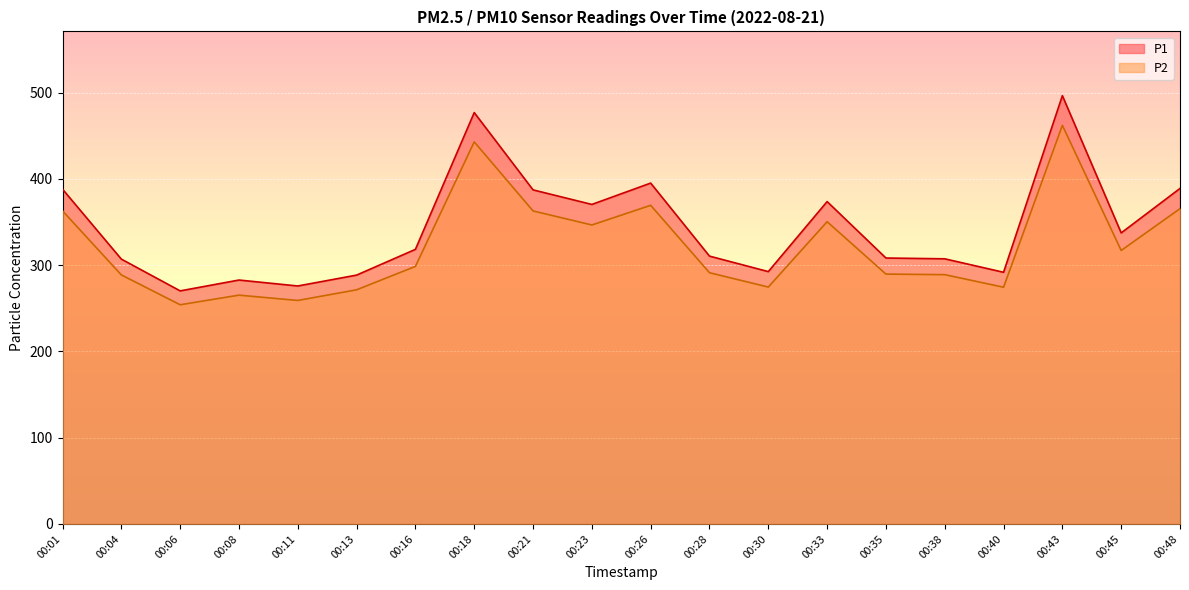

At which label is P1 closest to 383?

00:21